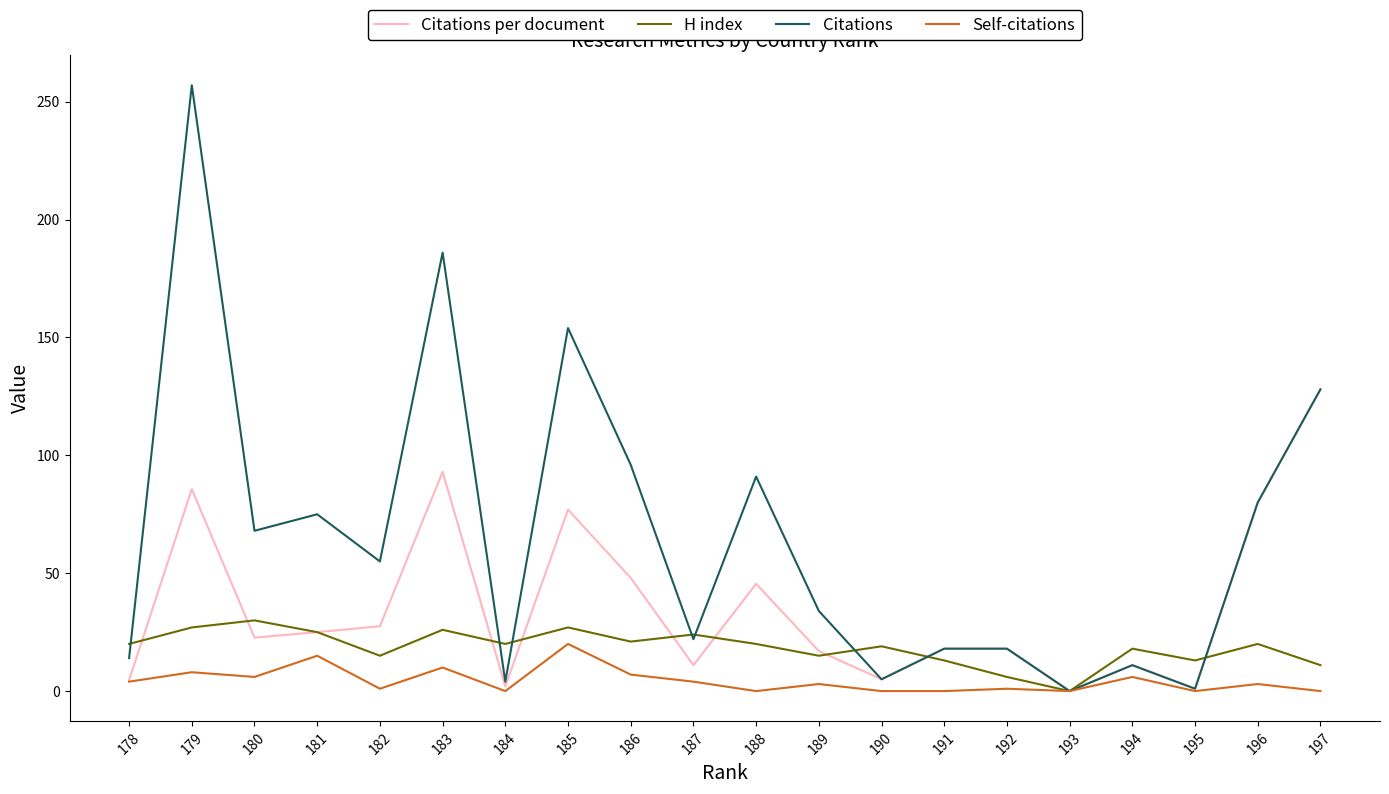

True or false: Citations per document has a value of 10.9 at 186.

False